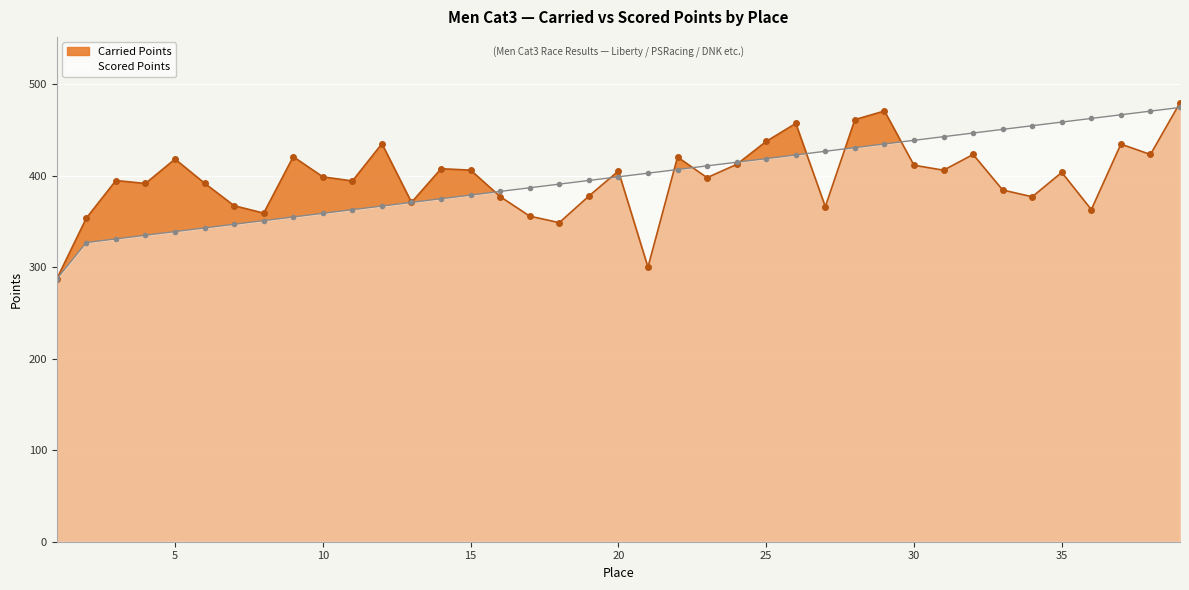

What is the difference between the Carried Points values at 28 and 18?

112.6